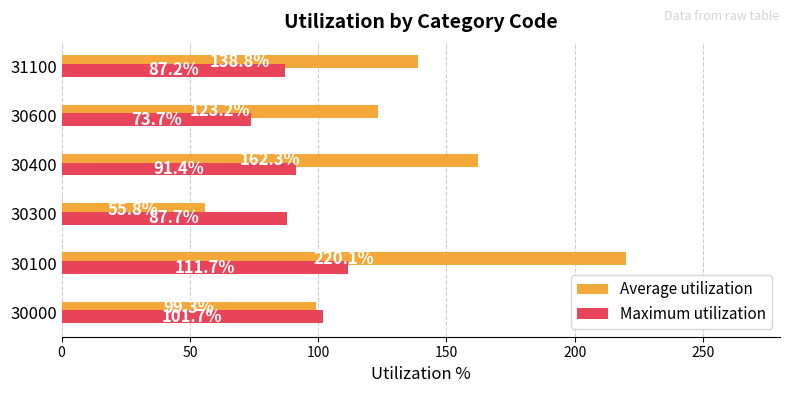

Where is Maximum utilization nearest to the value 92?

30400